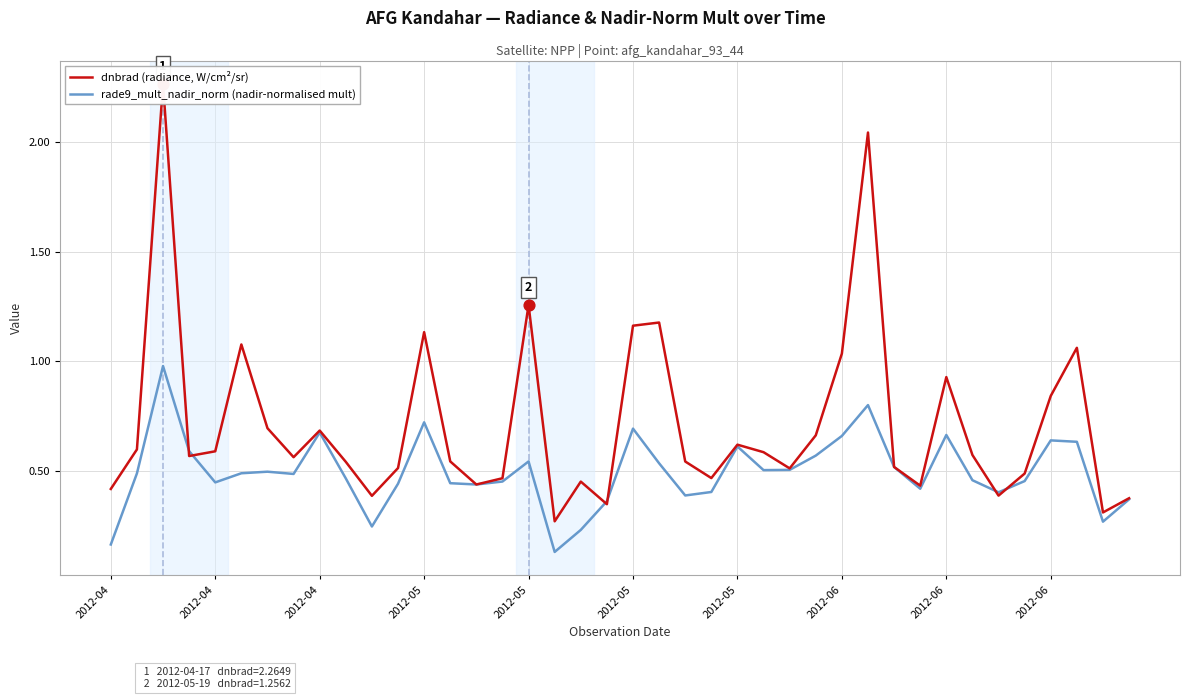

Which series has the largest total across all categories?

dnbrad (radiance, W/cm²/sr)